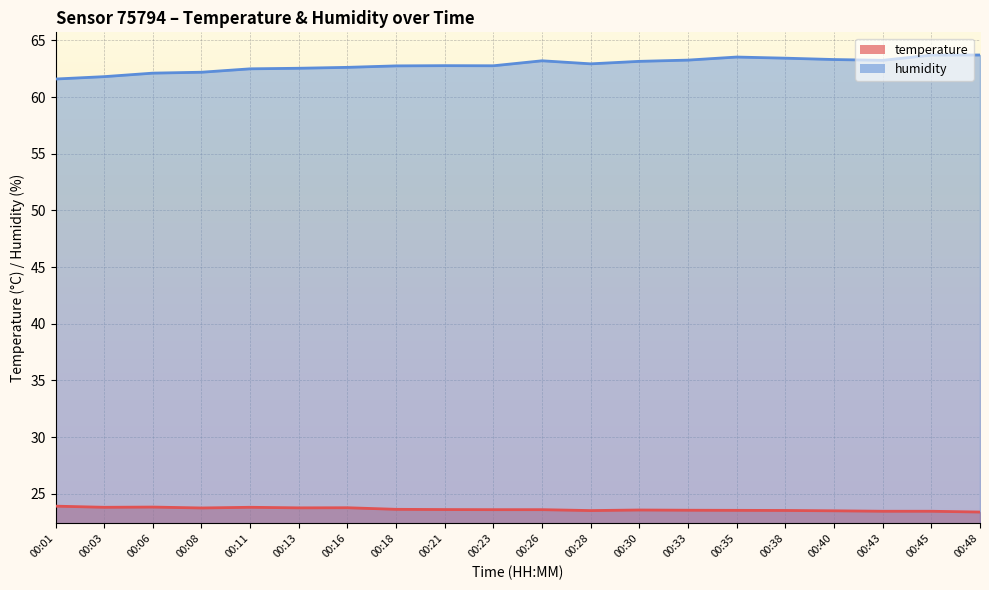

How many data points does each series have?

20